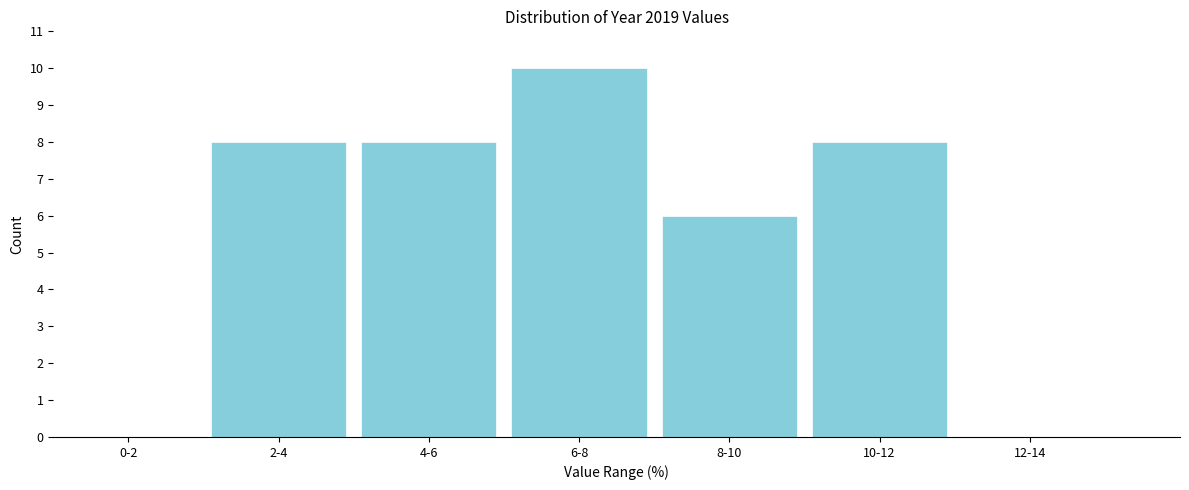

Reading left to right, what are all the values shown in this chart?

0-2=0	2-4=8	4-6=8	6-8=10	8-10=6	10-12=8	12-14=0